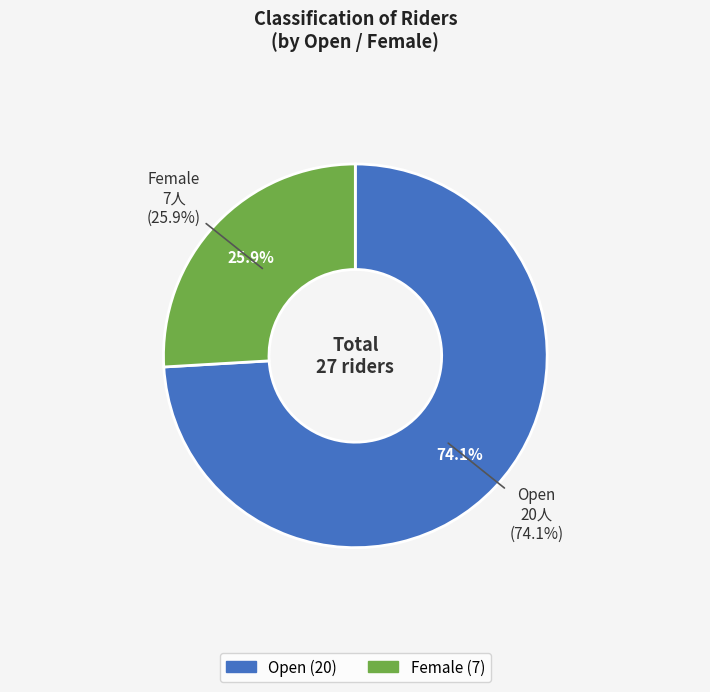

Which category accounts for the majority?

Open